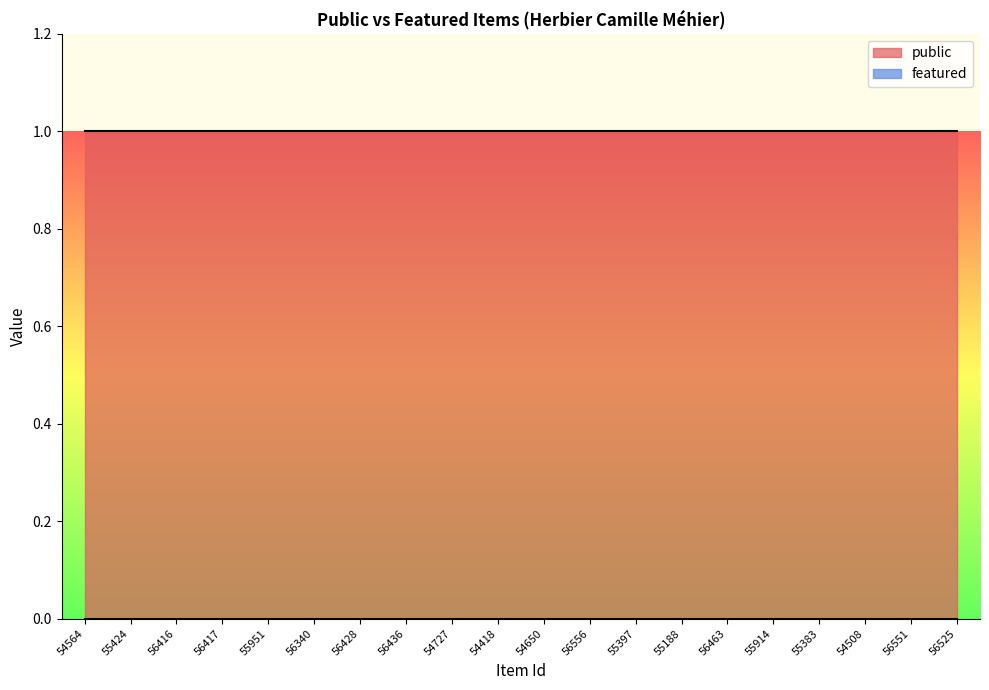

Is it true that featured equals 0 at 56463?

True